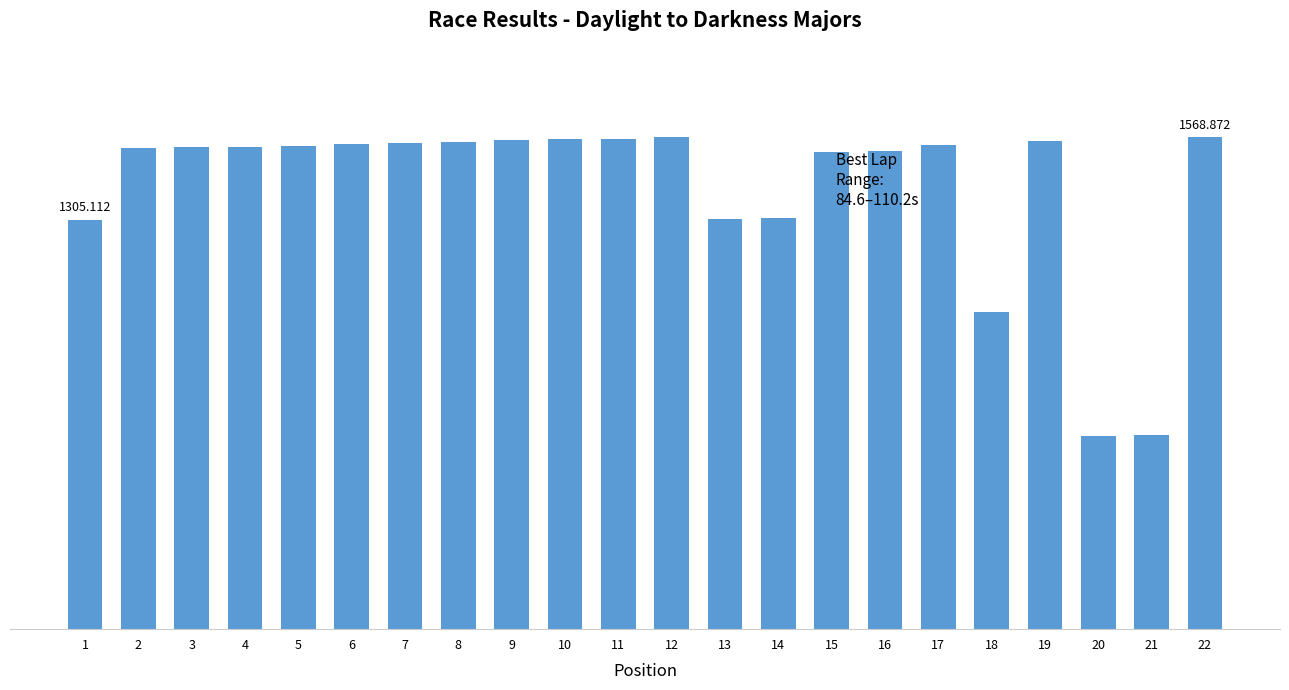

Reading left to right, extract all data points from this chart.

1=1305.1	2=1534.2	3=1536.9	4=1538.5	5=1541.0	6=1549.4	7=1551.3	8=1554.3	9=1560.8	10=1562.7	11=1565.2	12=1571.8	13=1309.3	14=1312.9	15=1523.5	16=1525.1	17=1544.1	18=1010.4	19=1558.1	20=616.0	21=620.1	22=1568.9